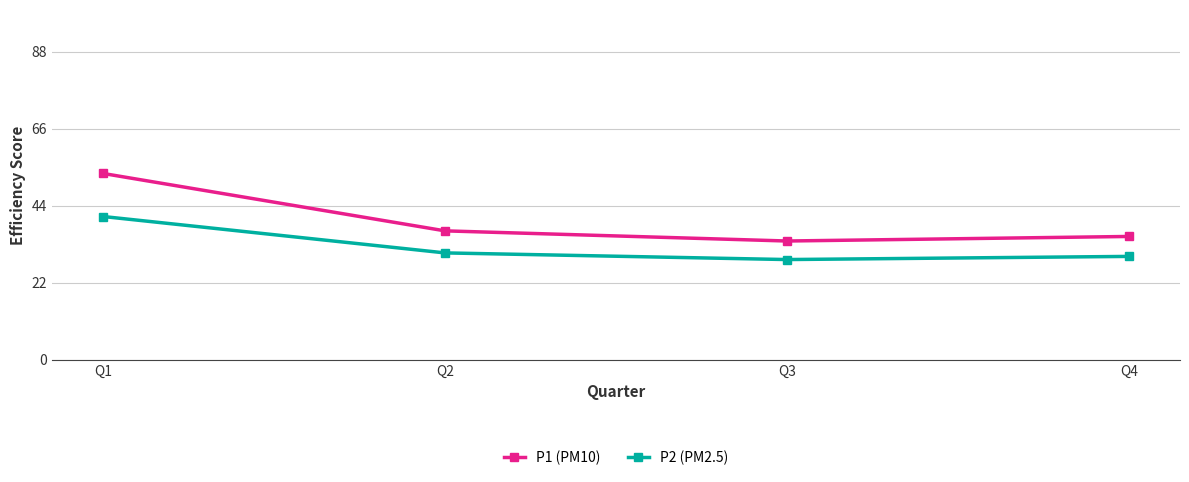

List the series in order of their peak value, lowest first.

P2 (PM2.5), P1 (PM10)